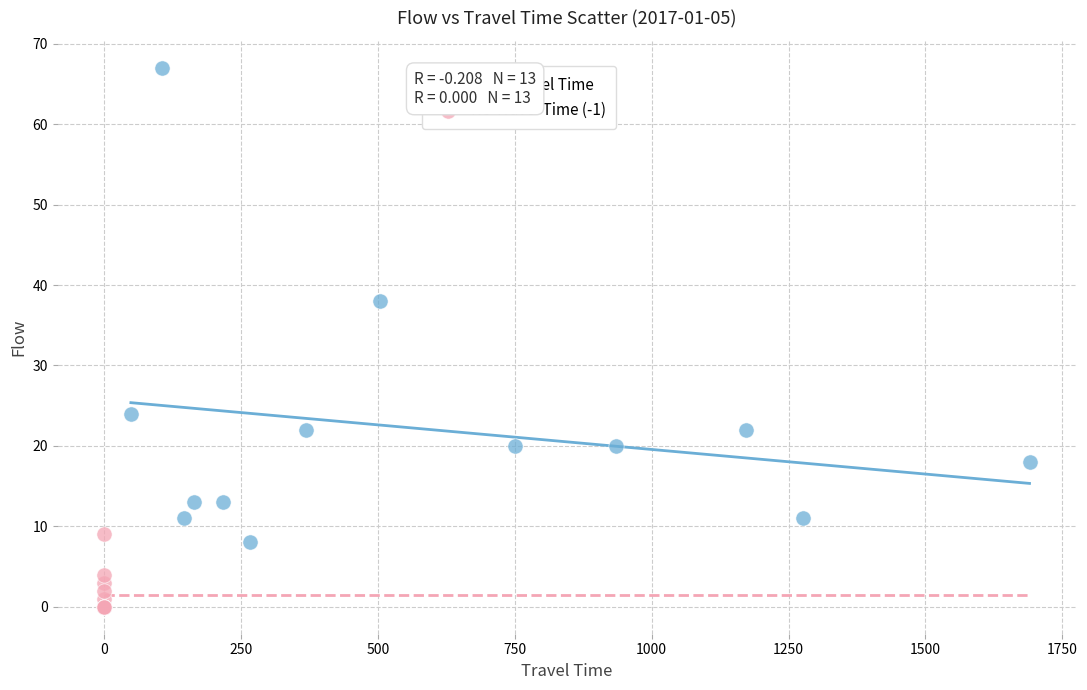

Which series has the largest Y range (max minus min)?

Valid Travel Time